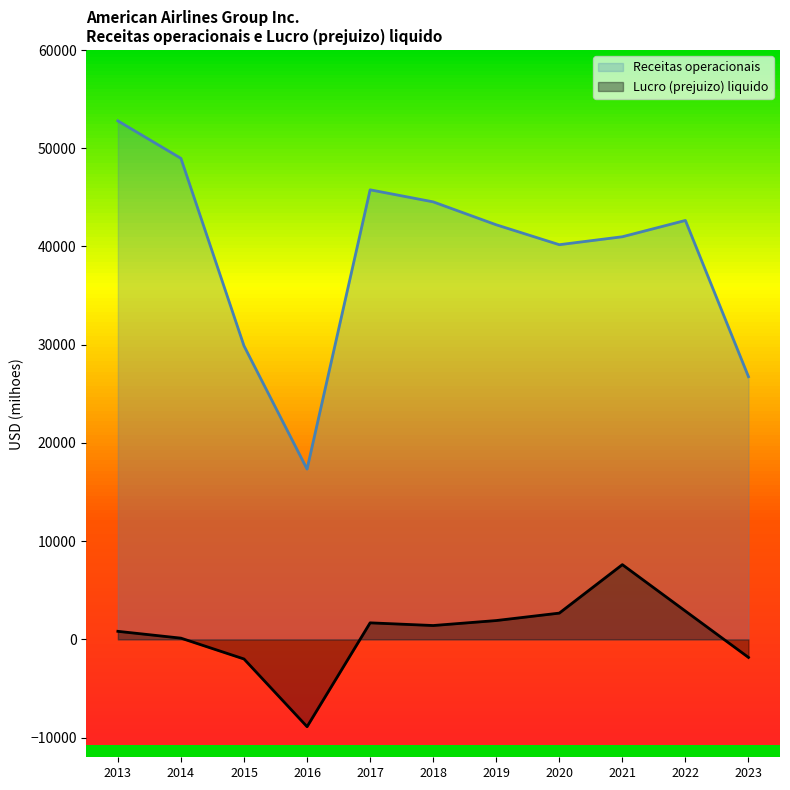

In Receitas operacionais, how many points are lower than both neighbors (excluding endpoints)?

2